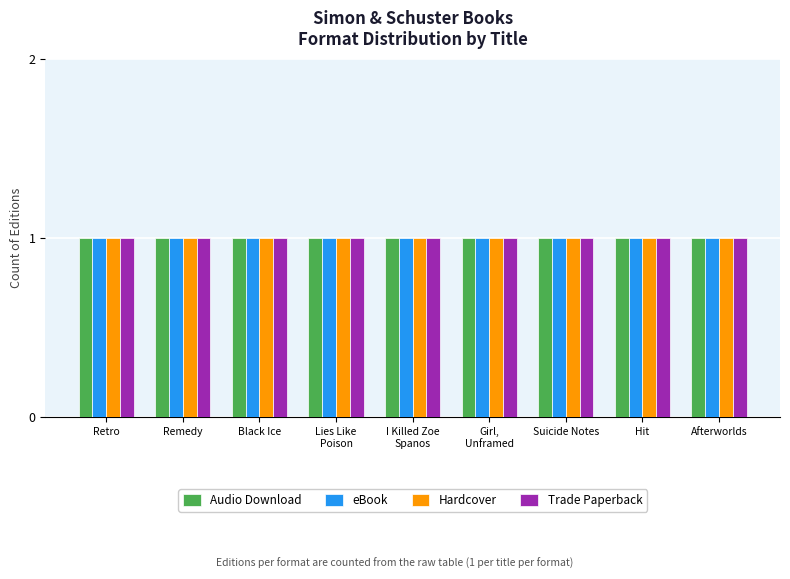

What position from the right is Remedy?

8